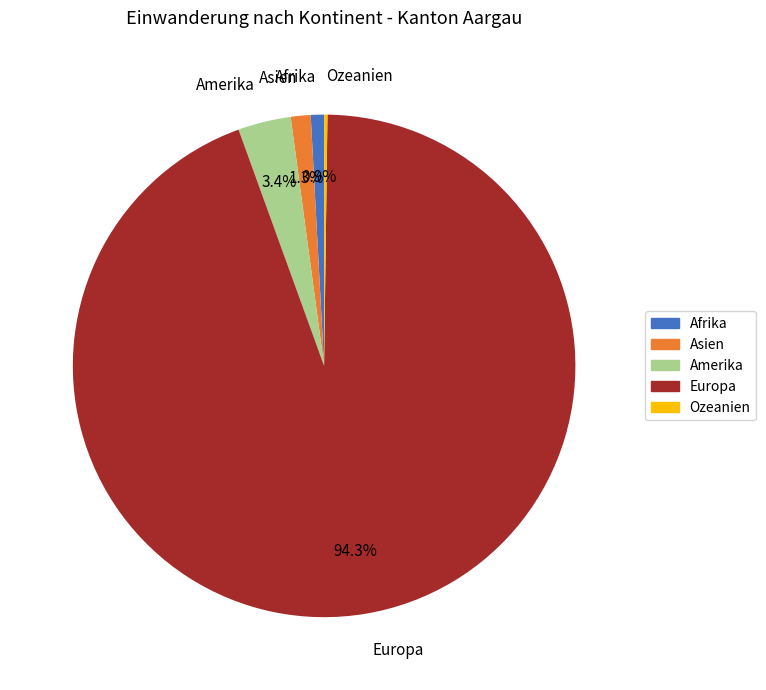

Combined, do Europa and Asien account for over 50%?

Yes